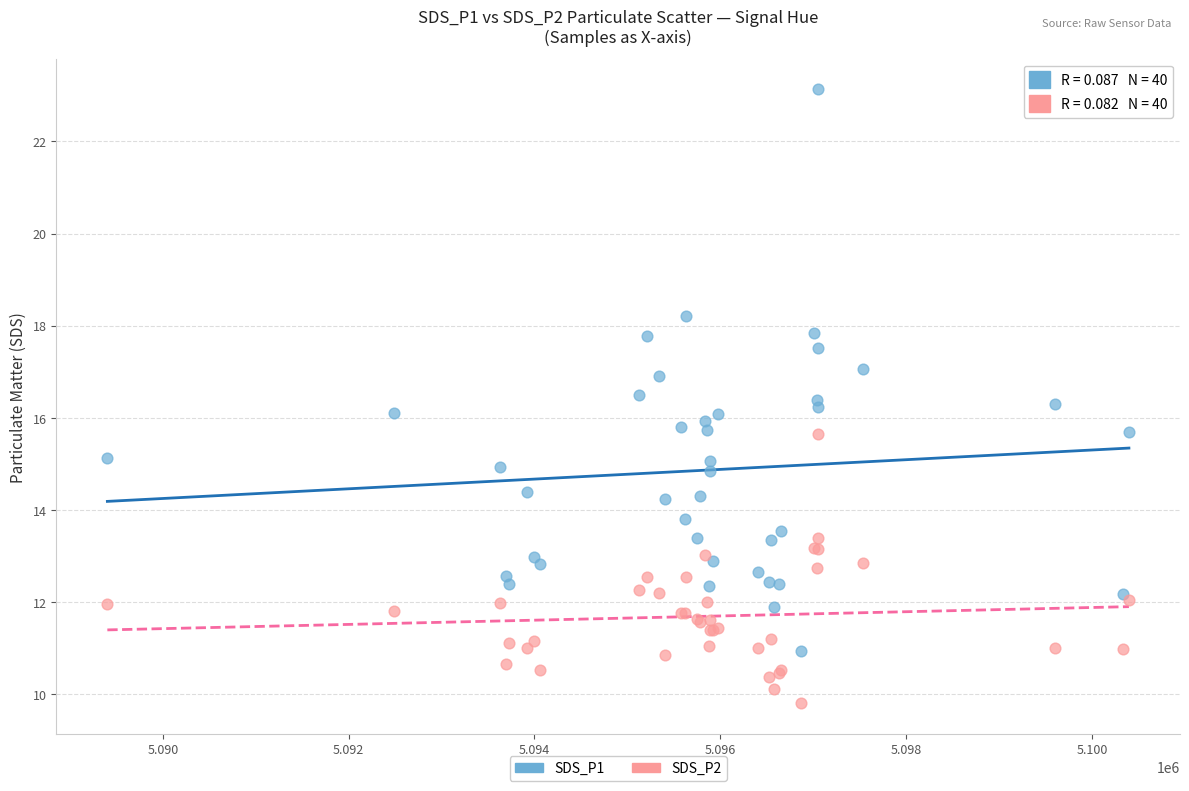

Which series contains the lowest Y value?

SDS_P2